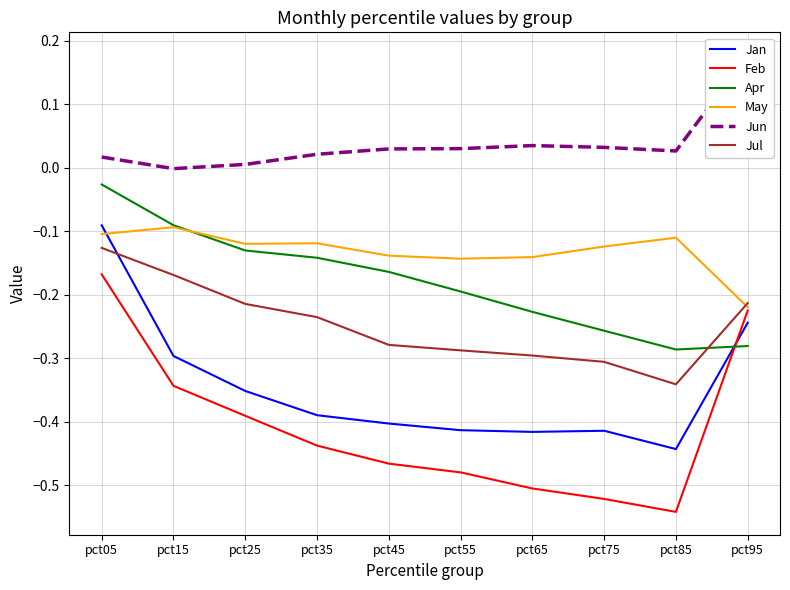

Which series has the widest spread of values?

Feb